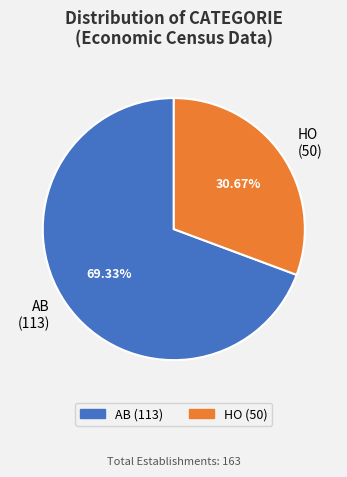

What is the ratio of the value at HO (50) to the value at AB (113)?

0.4